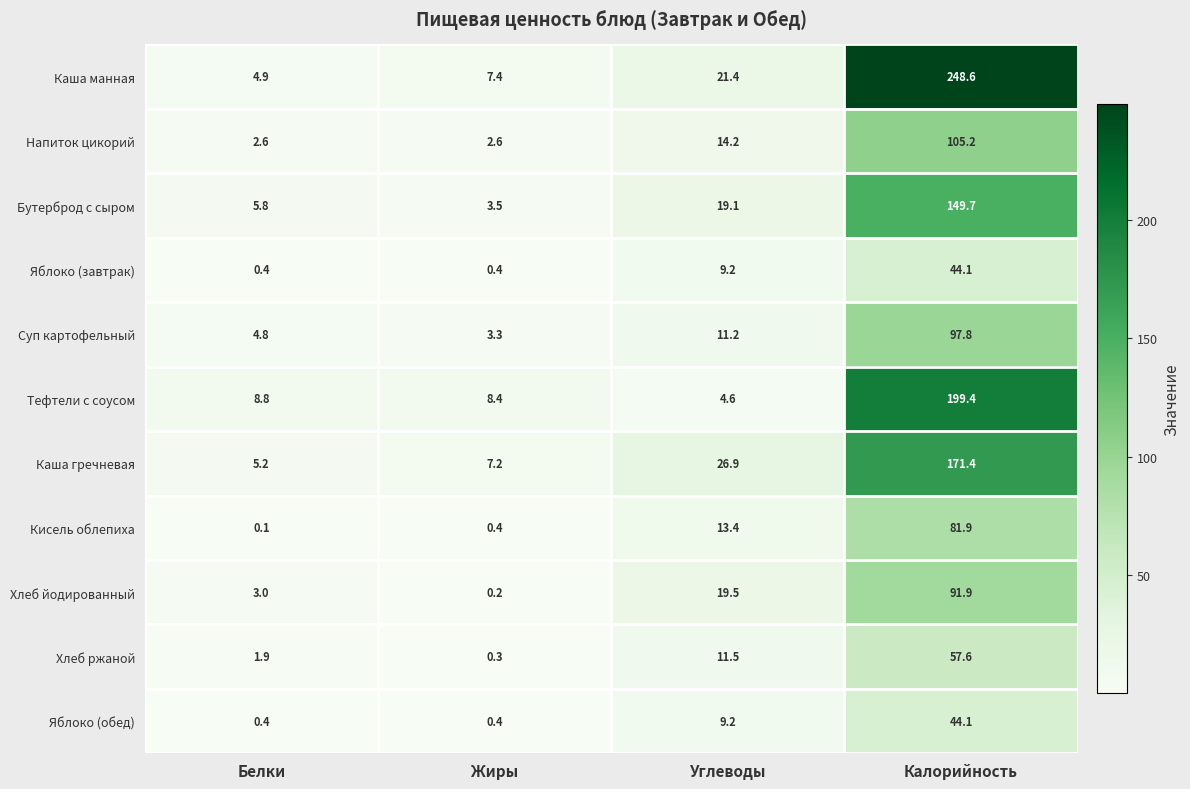

At how many categories does at least one series exceed 185?

1